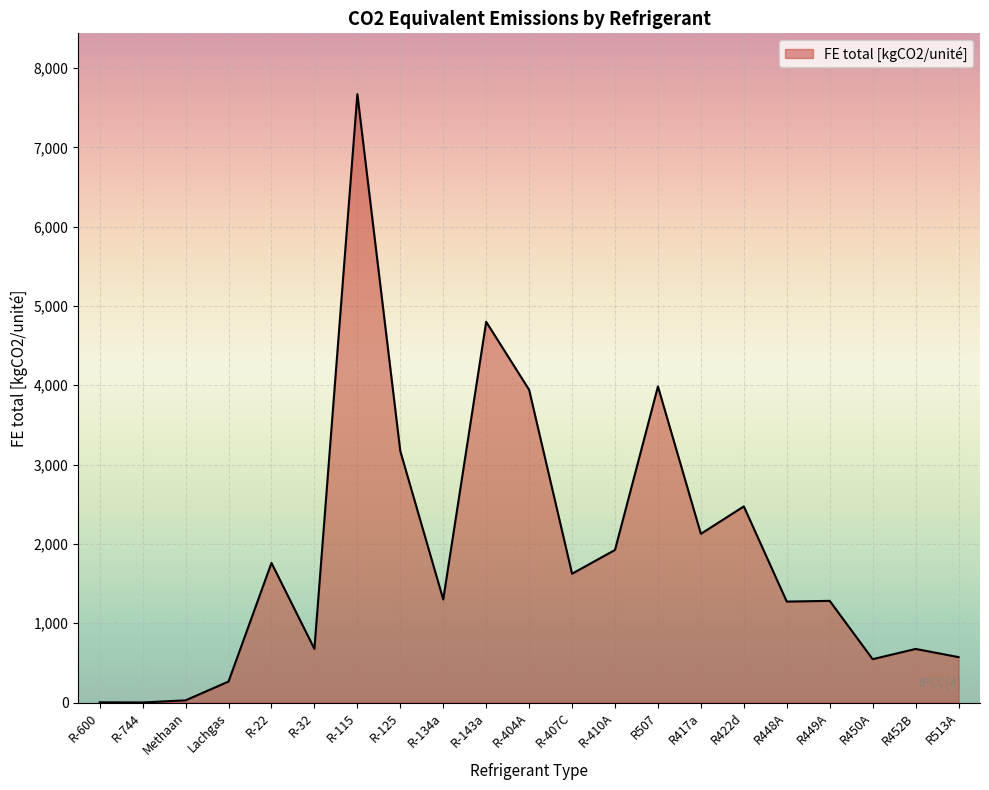

Does the chart have visible grid lines?

Yes